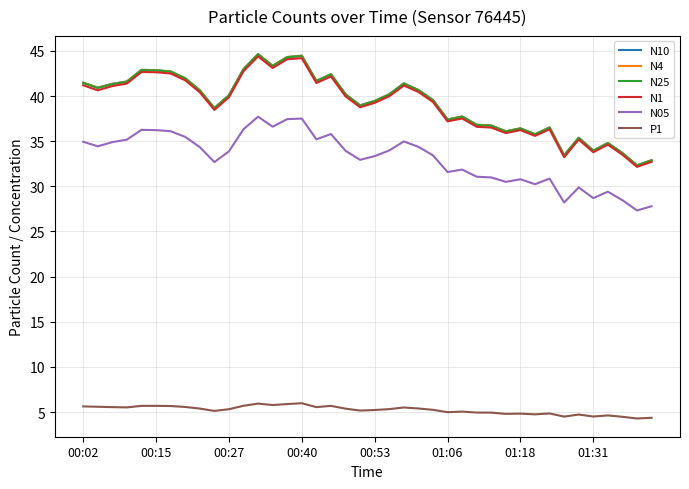

True or false: P1 and N4 cross at least once.

False